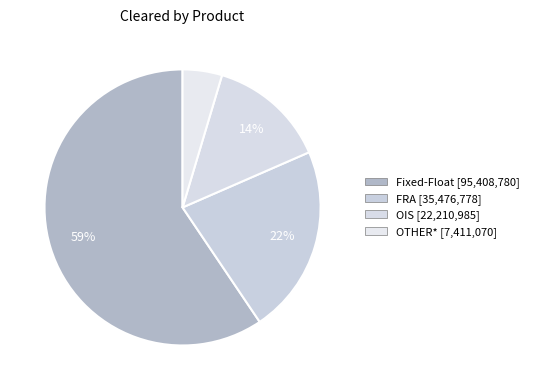

Combined, do OTHER* and OIS account for over 50%?

No